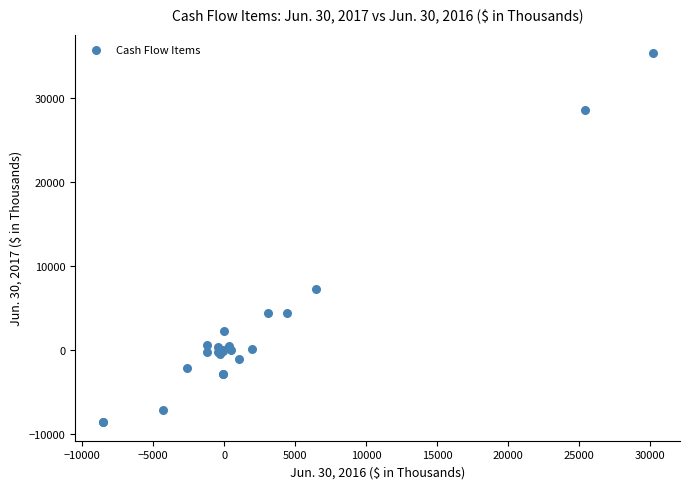

What Y value in the scatter plot is closest to 13370?

7267